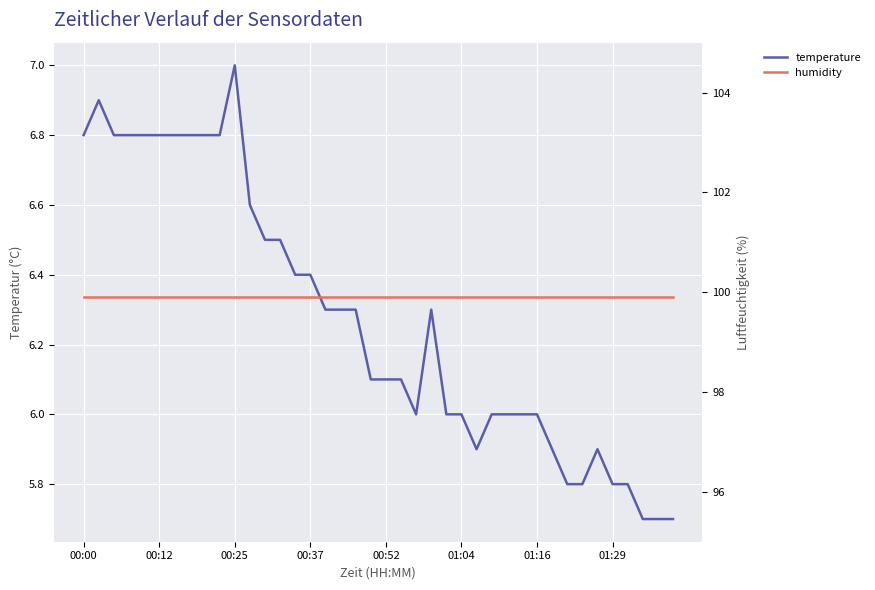

What is the highest value of the humidity series?

99.9